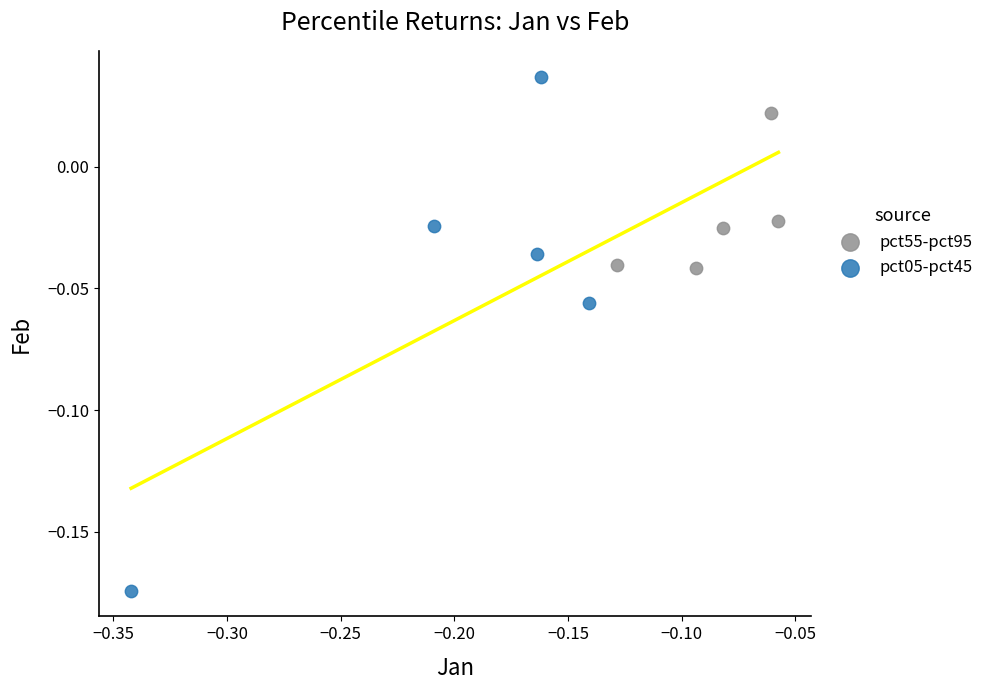

Which series has the widest spread of Y values?

pct05-pct45